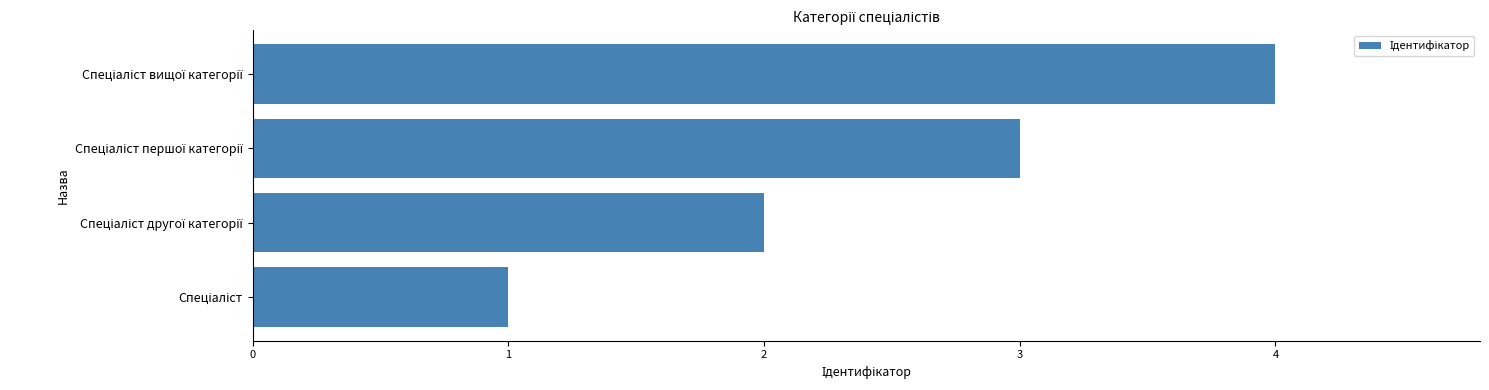

What is the difference between the maximum and minimum values?

3